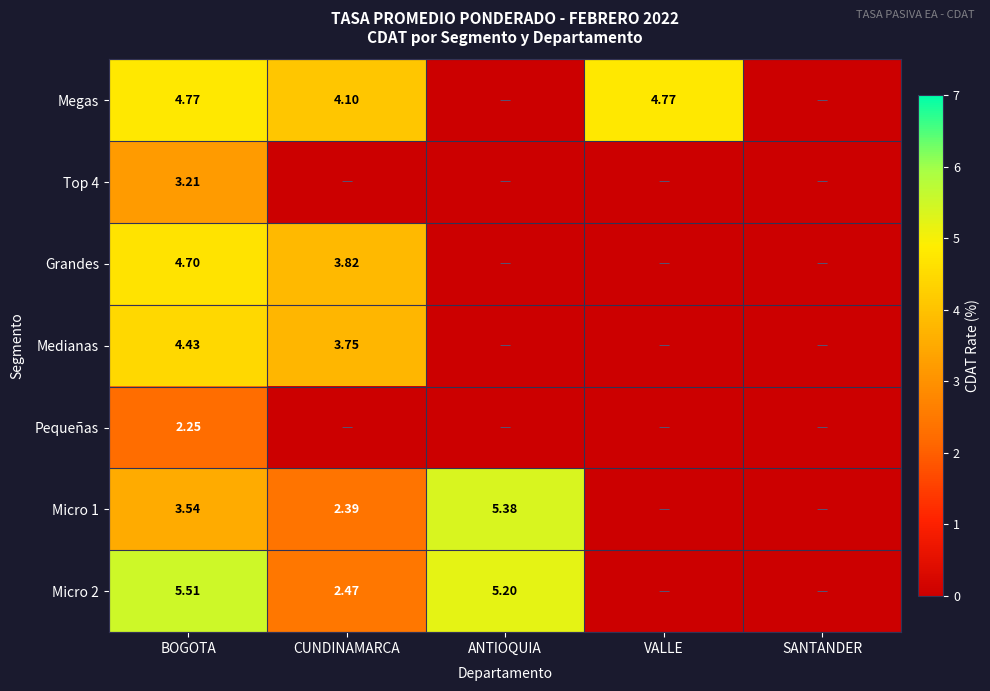

The Grandes series shows 3.0 at SANTANDER. True or false?

False